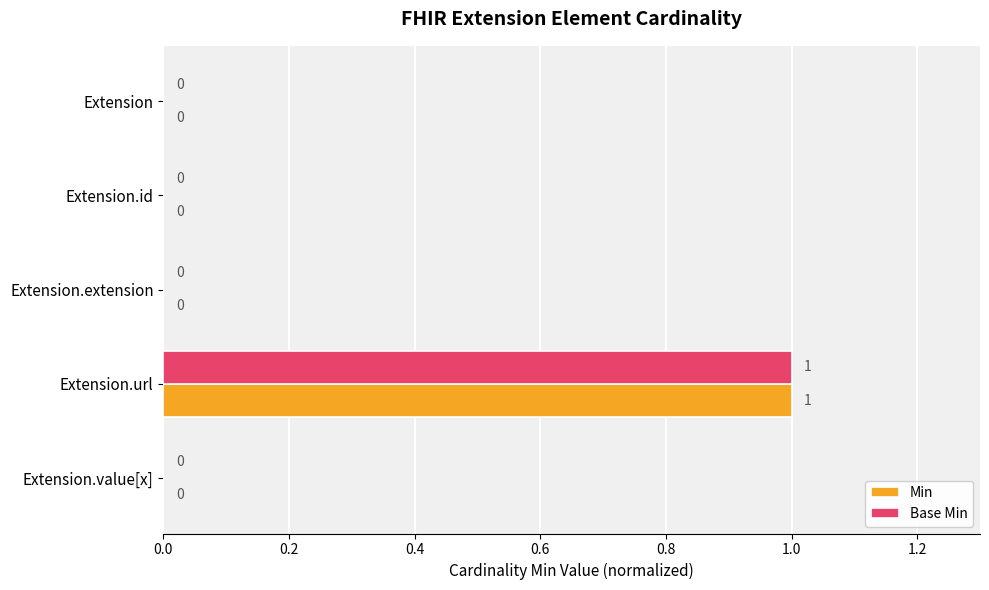

Is it true that Base Min equals -1 at Extension?

False